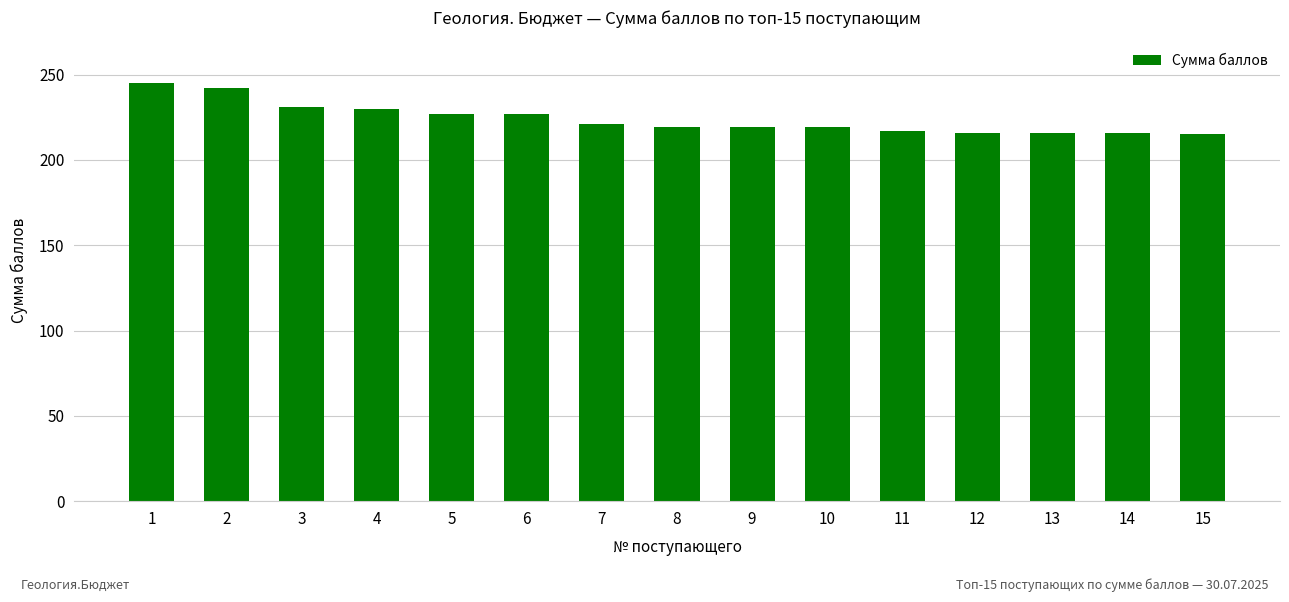

How many data points are less than 219?

5